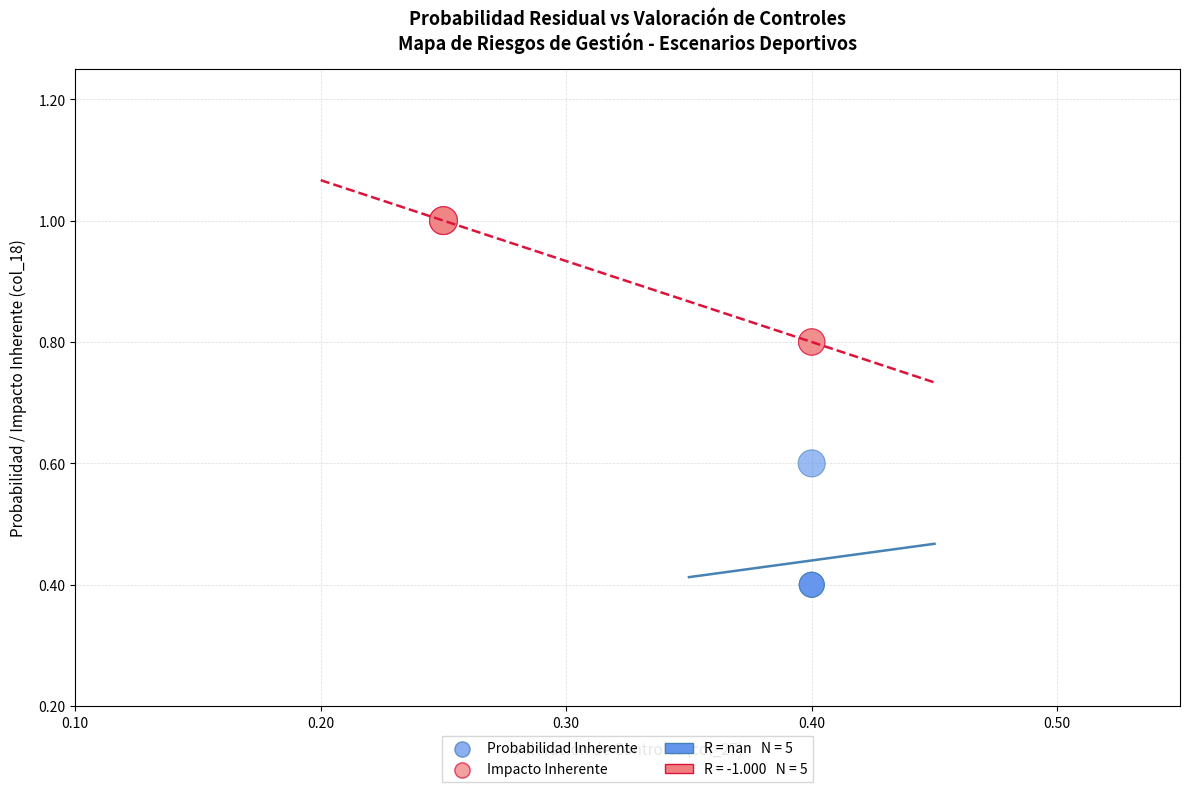

Which series reaches the minimum Y coordinate?

Probabilidad Inherente